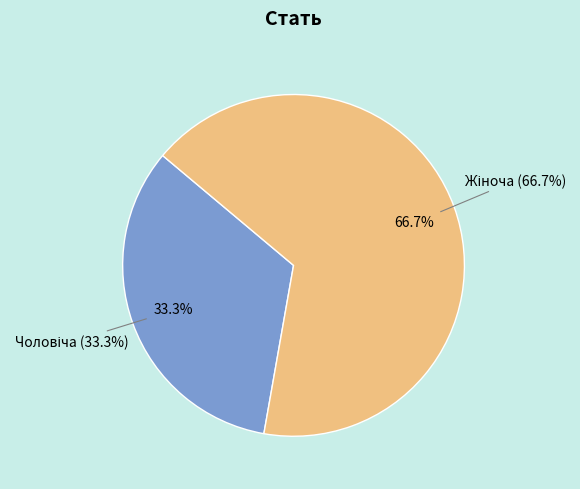

What percentage is the Чоловіча slice, to the nearest percent?

33%